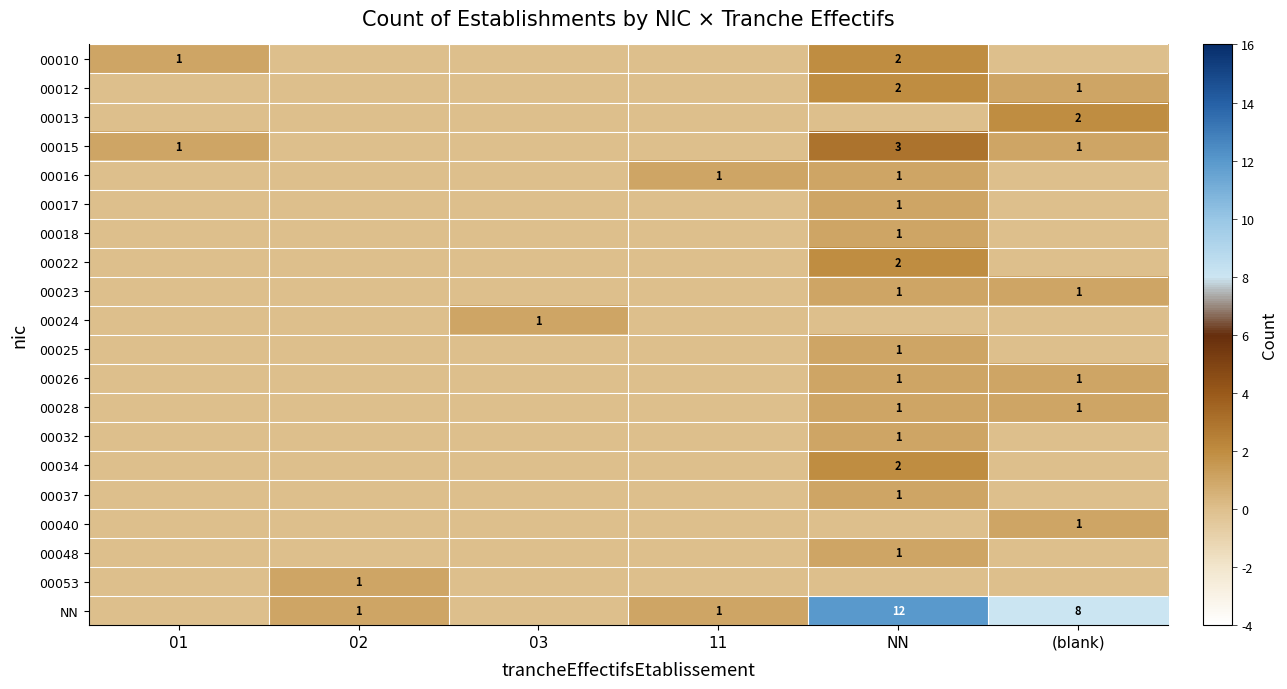

What is the sum of the 00010 values at 01 and NN?

3